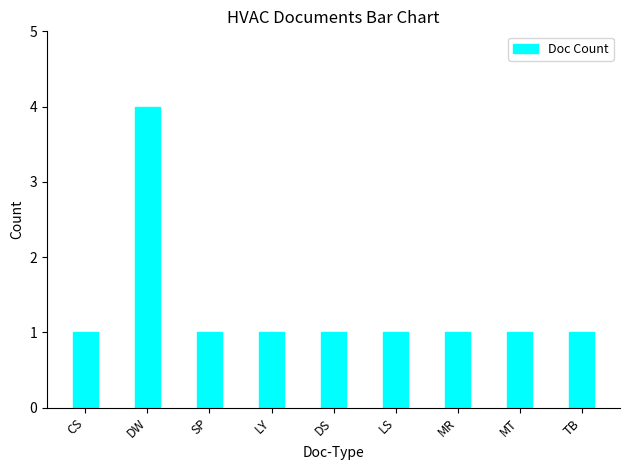

What is the label of the 5th bar from the right?

DS